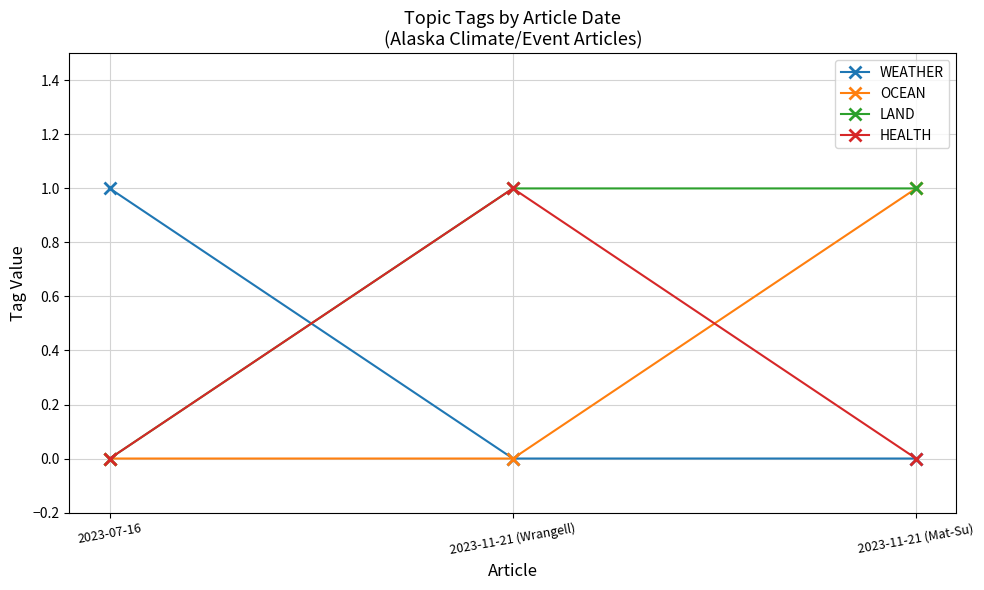

What is the sum of the LAND values at 2023-11-21 (Mat-Su) and 2023-11-21 (Wrangell)?

2